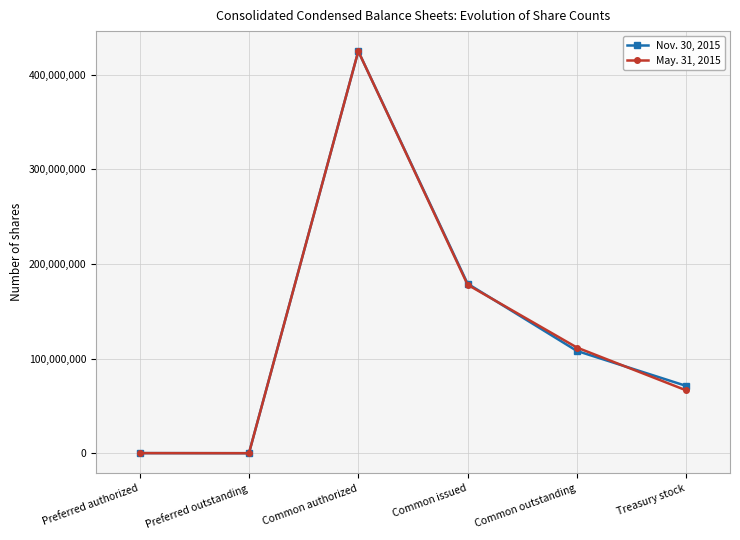

What value does the May. 31, 2015 series have at Treasury stock, to the nearest 50?

66414400